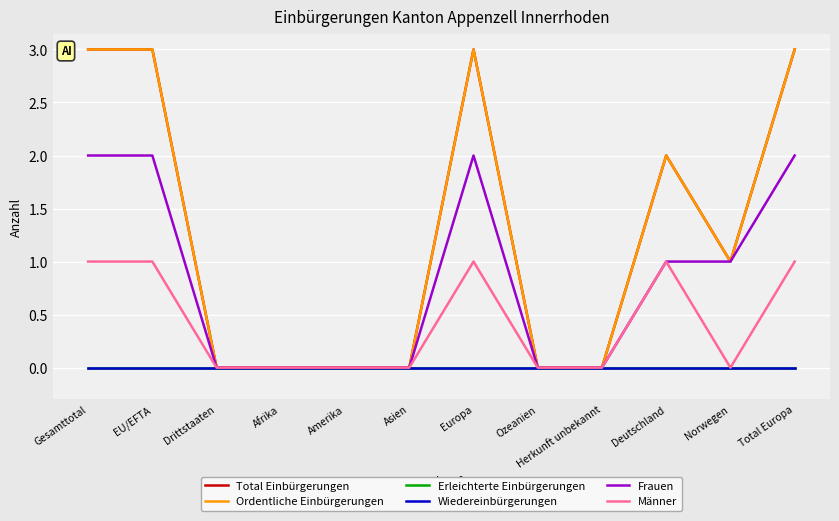

Does the chart display data point markers on the line(s)?

No